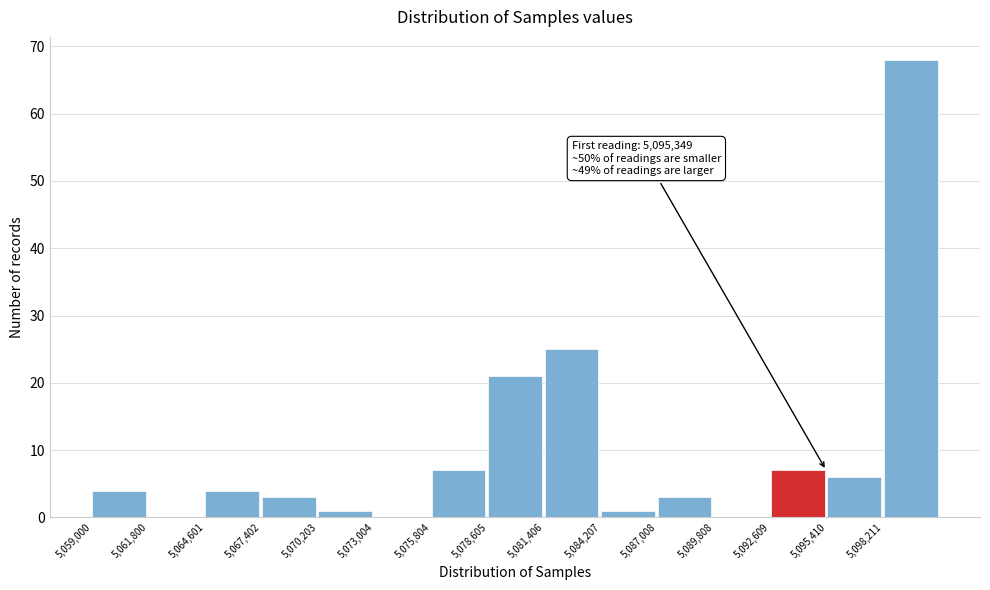

Over which range of the x-axis is the bar tallest?

5098000 to 5101000